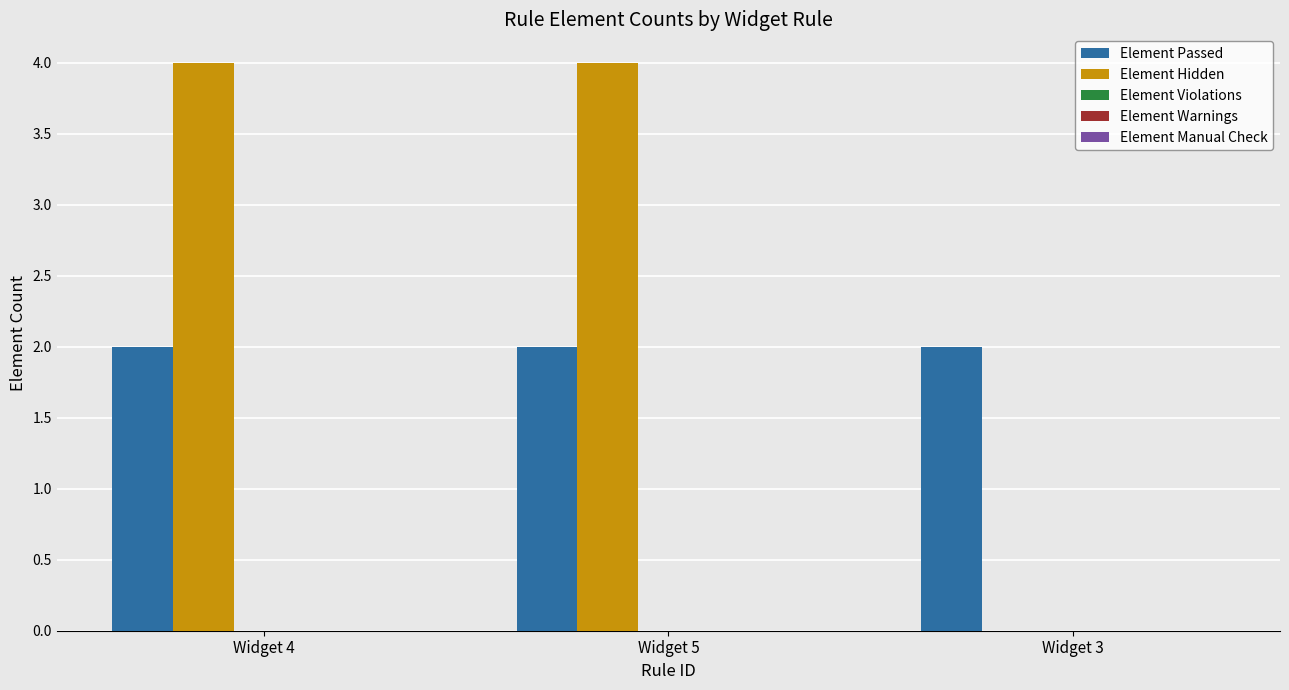

Which series has the largest total across all categories?

Element Hidden